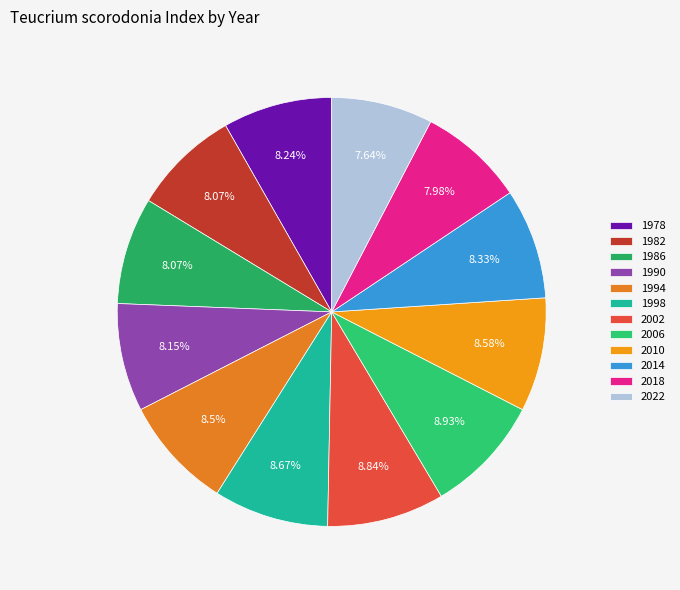

To the nearest percent, what is the difference between the largest and smallest slice percentages?

1%